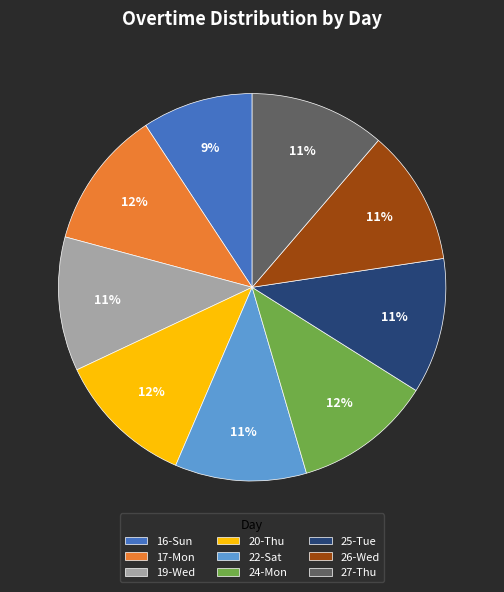

True or false: 17-Mon accounts for 25% of the total.

False